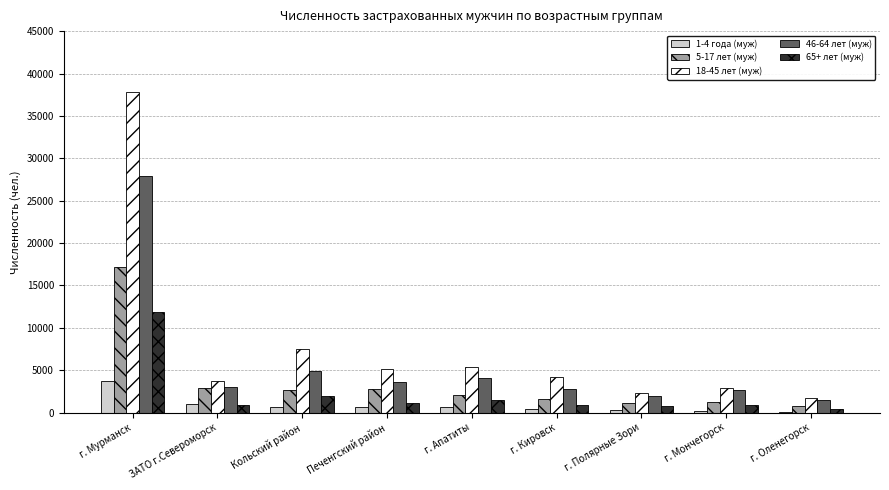

How many series are shown in this chart?

5